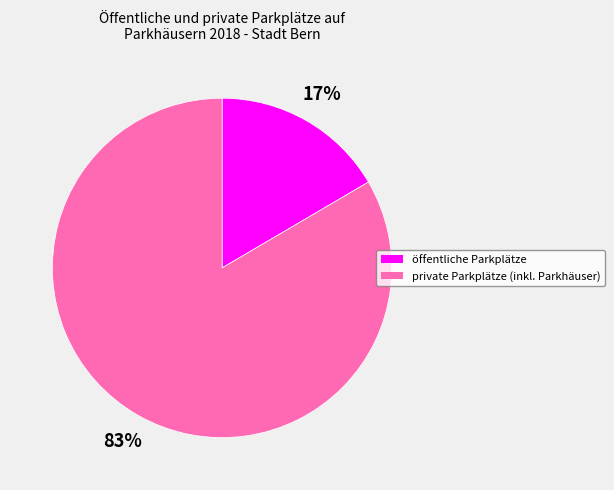

Do private Parkplätze (inkl. Parkhäuser) and öffentliche Parkplätze together represent more than half of the pie?

Yes